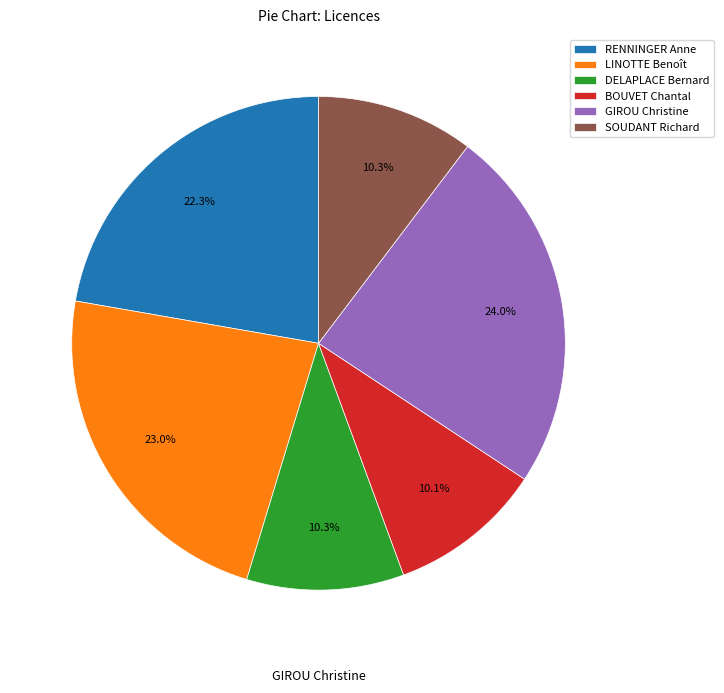

What percentage is the DELAPLACE Bernard slice, to the nearest percent?

10%